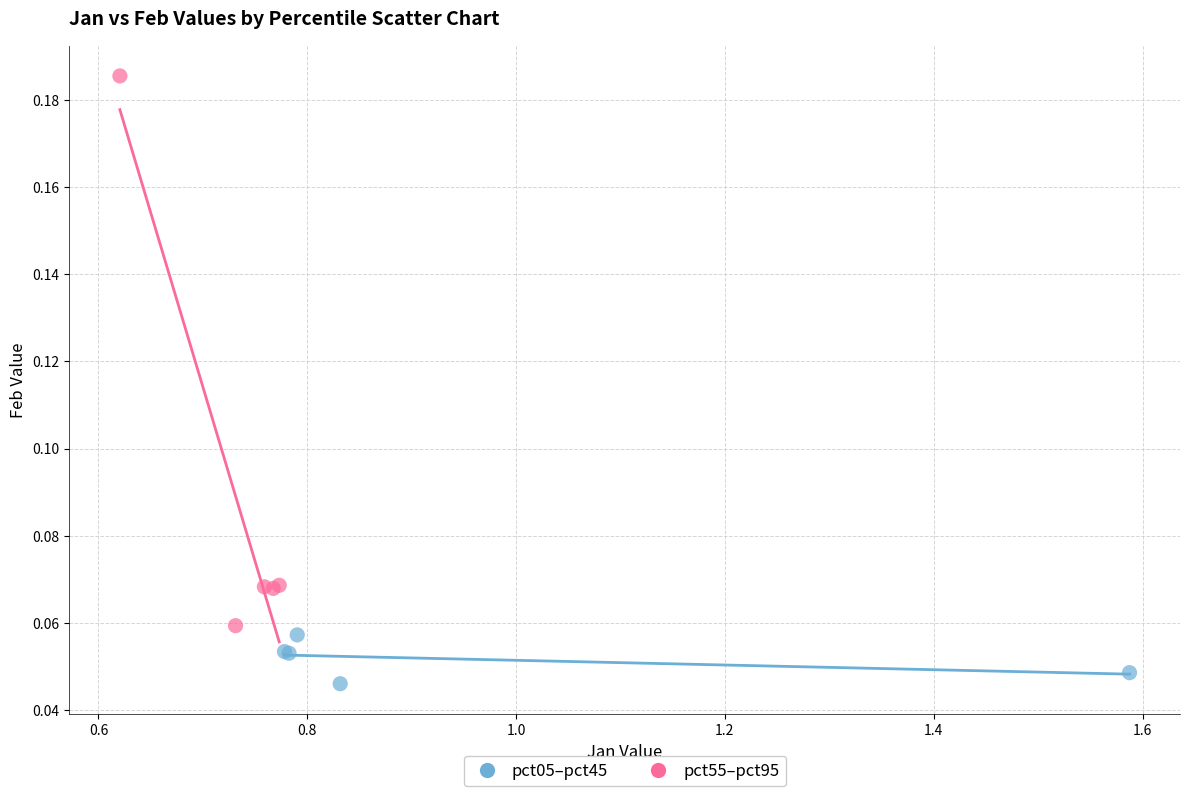

Which series has the largest Y range (max minus min)?

pct55–pct95